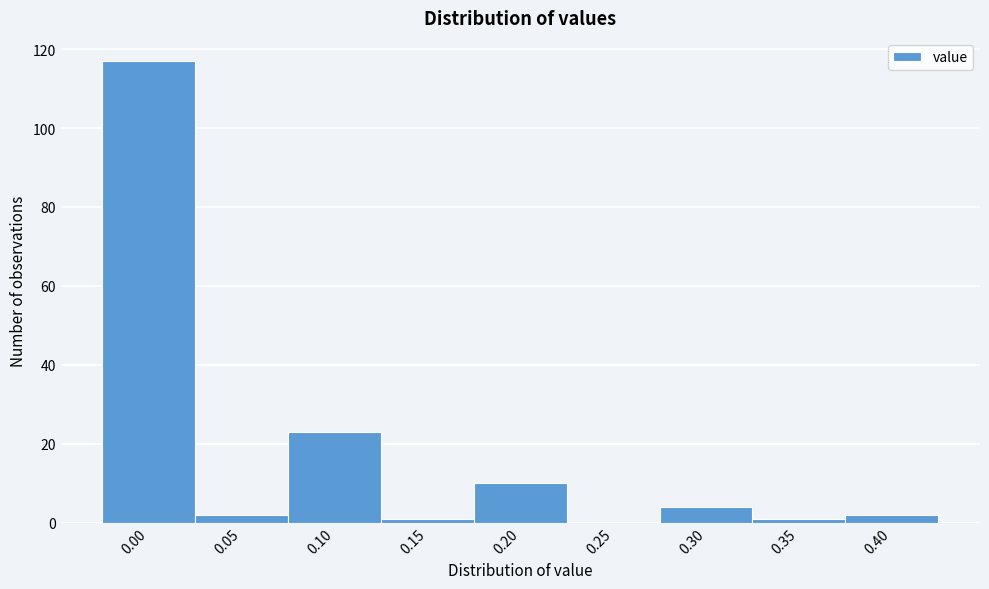

Reading left to right, list all the values displayed in this chart.

0.00=117	0.05=2	0.10=23	0.15=1	0.20=10	0.25=0	0.30=4	0.35=1	0.40=2